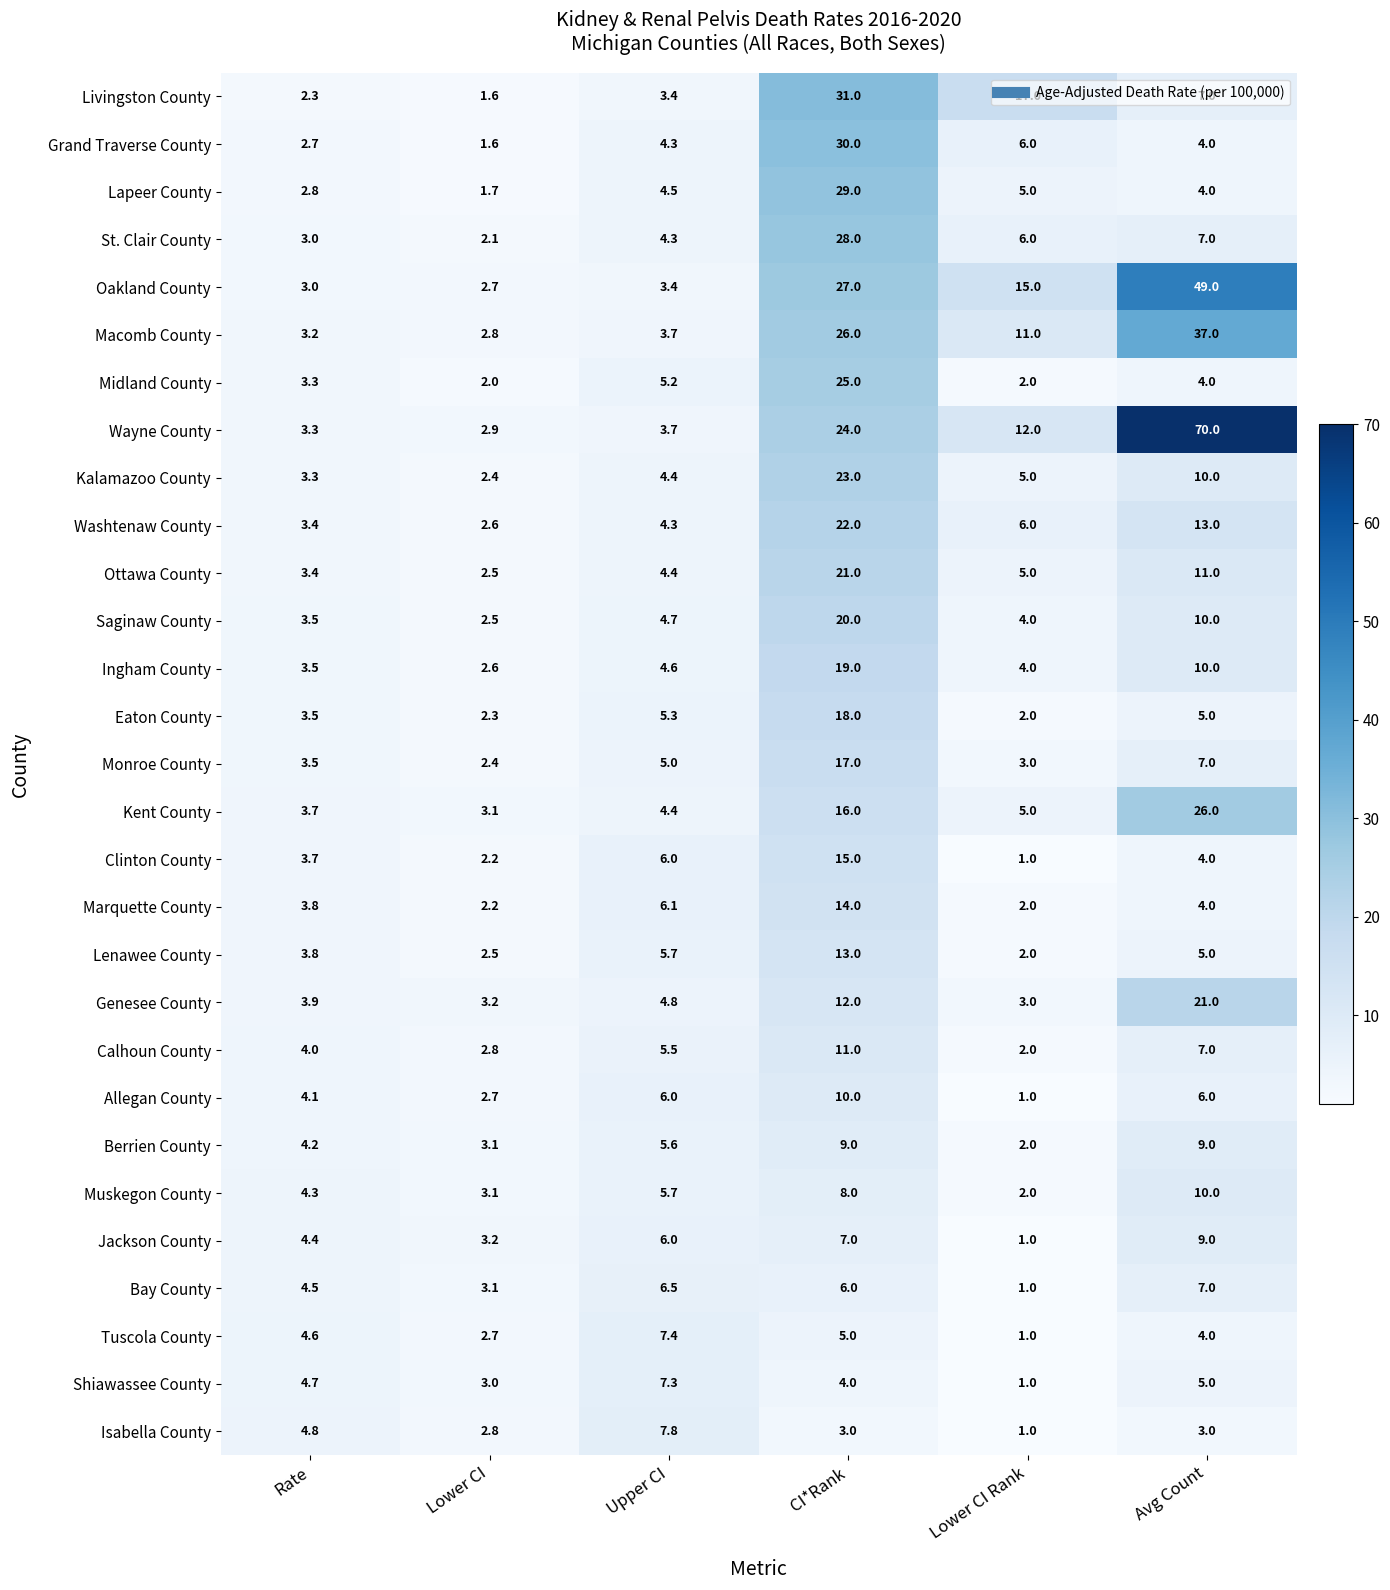

Which series has the largest total across all categories?

Wayne County